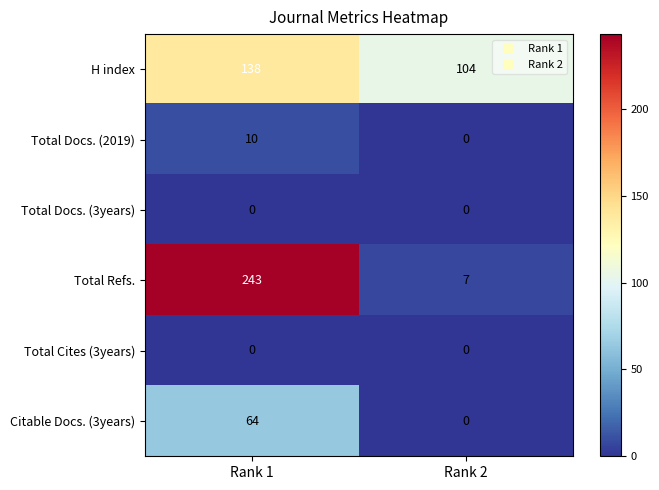

At how many categories does at least one series exceed 181?

1